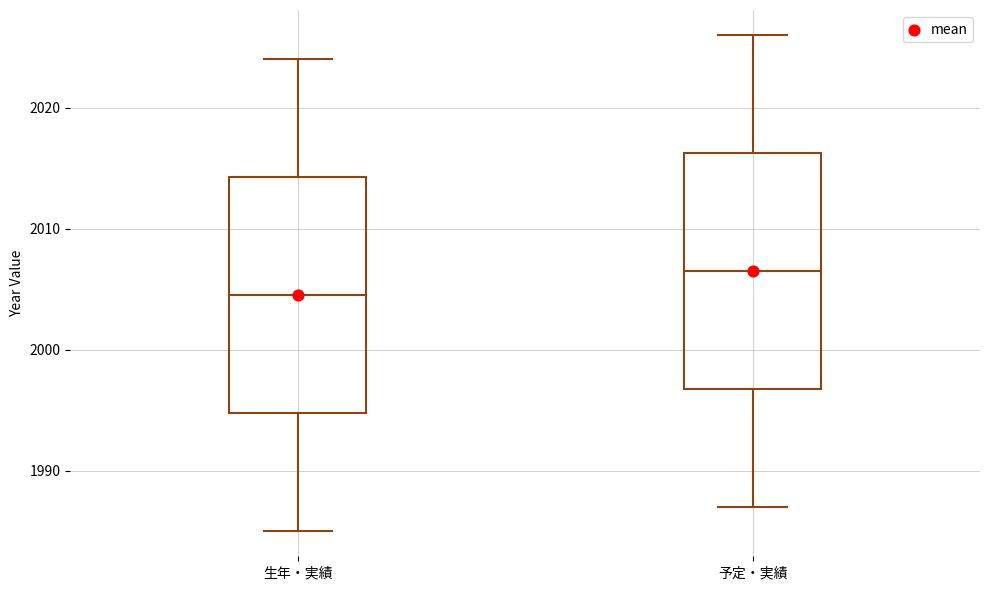

Reading left to right, transcribe this box plot: for each box, give where its median line is, the range the box spans, and where its two whiskers end, as read against the y-axis. The values are not printed on the chart, so give them approximately, as read against the axis.

生年・実績: median 2005, box 1995 to 2014, whiskers 1985 to 2024
予定・実績: median 2007, box 1997 to 2016, whiskers 1987 to 2026